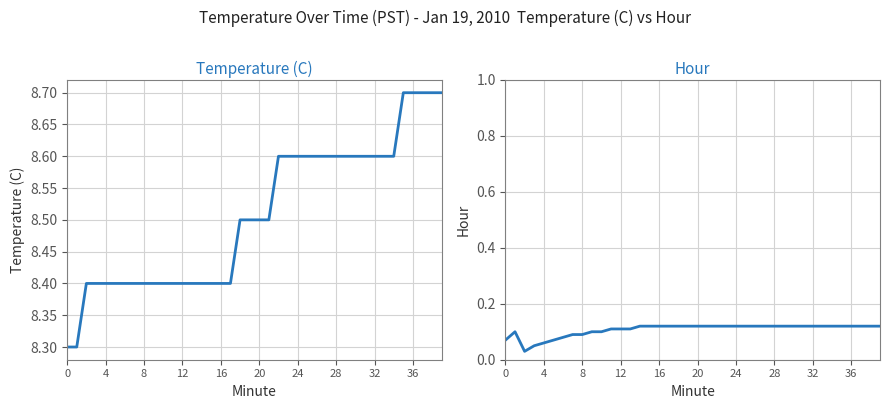

True or false: Hour has a value of 0.1 at 18.

True